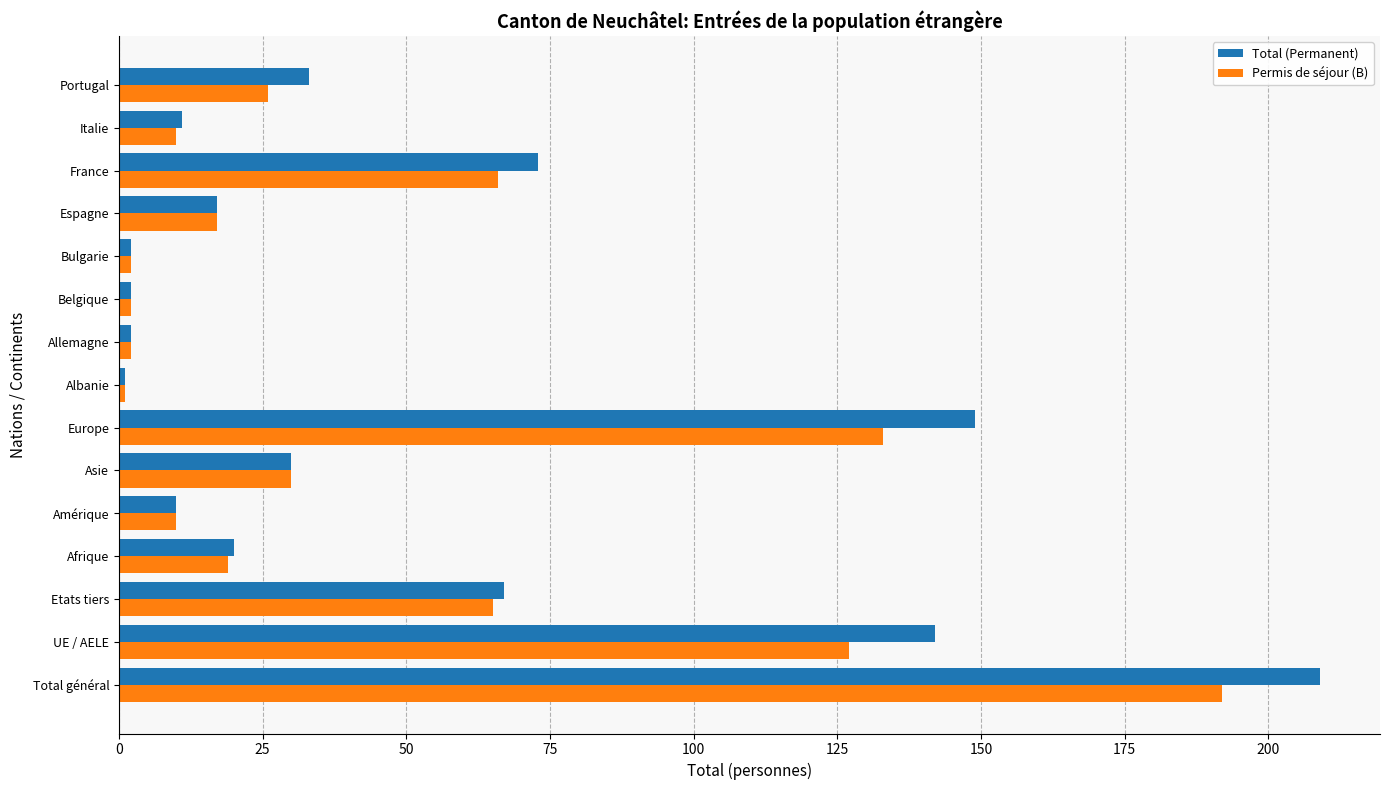

How many data points in Total (Permanent) are less than 20?

7